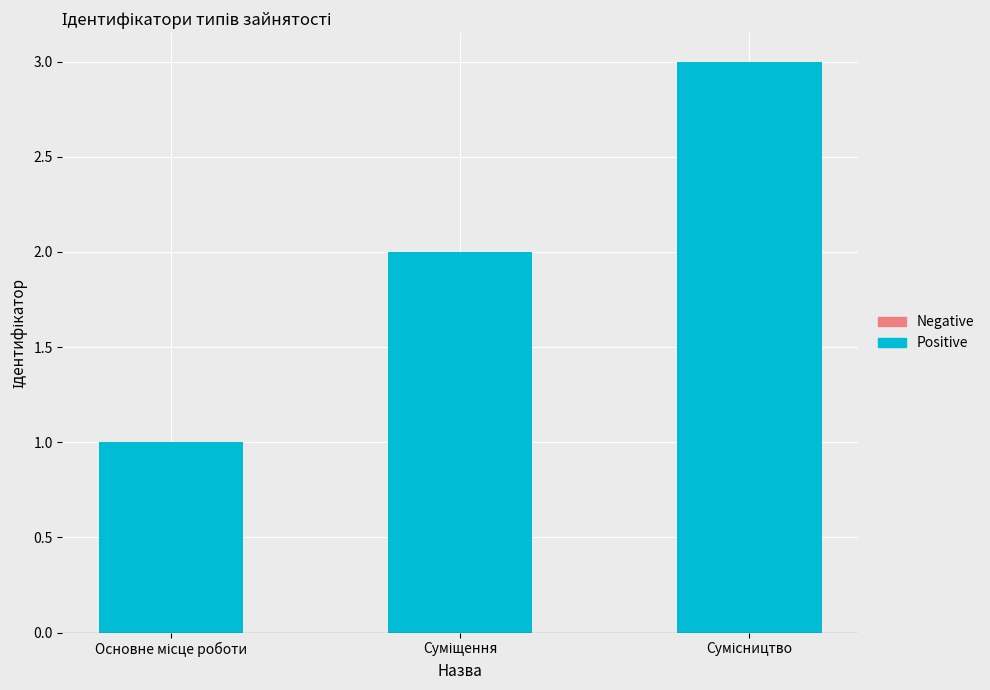

How many categories are shown in the chart?

3